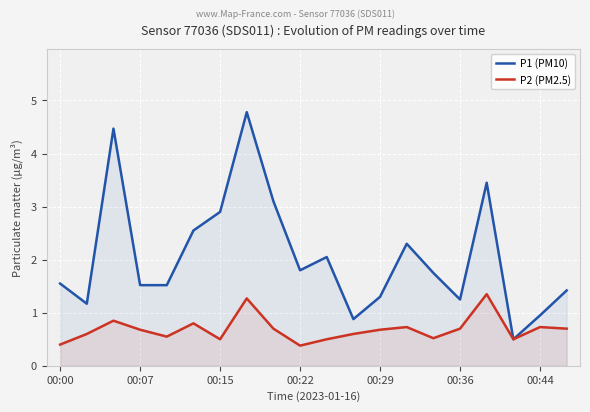

Which series has the largest total across all categories?

P1 (PM10)